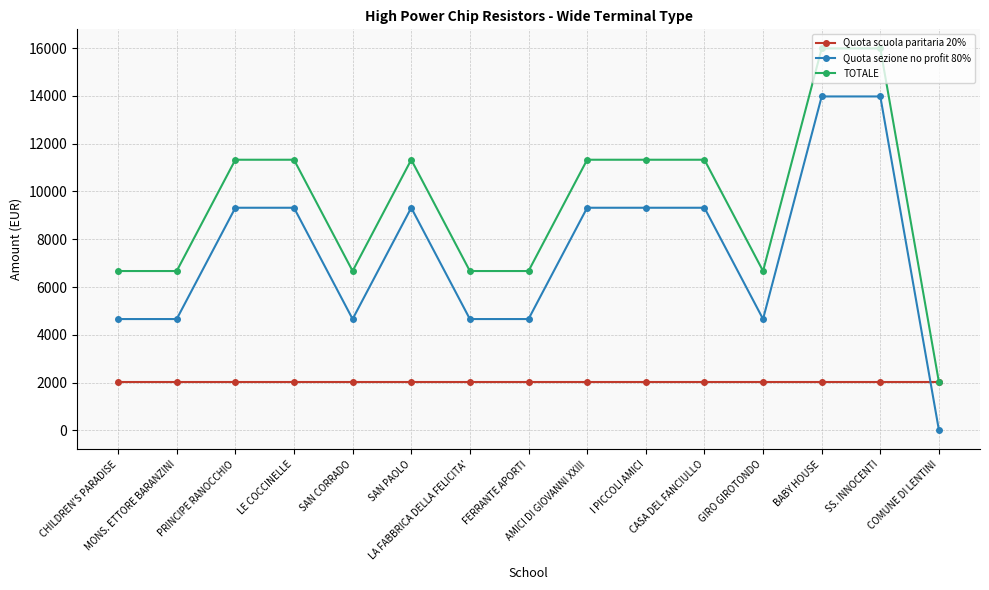

After their last crossing, which series has the higher values: Quota scuola paritaria 20% or Quota sezione no profit 80%?

Quota scuola paritaria 20%